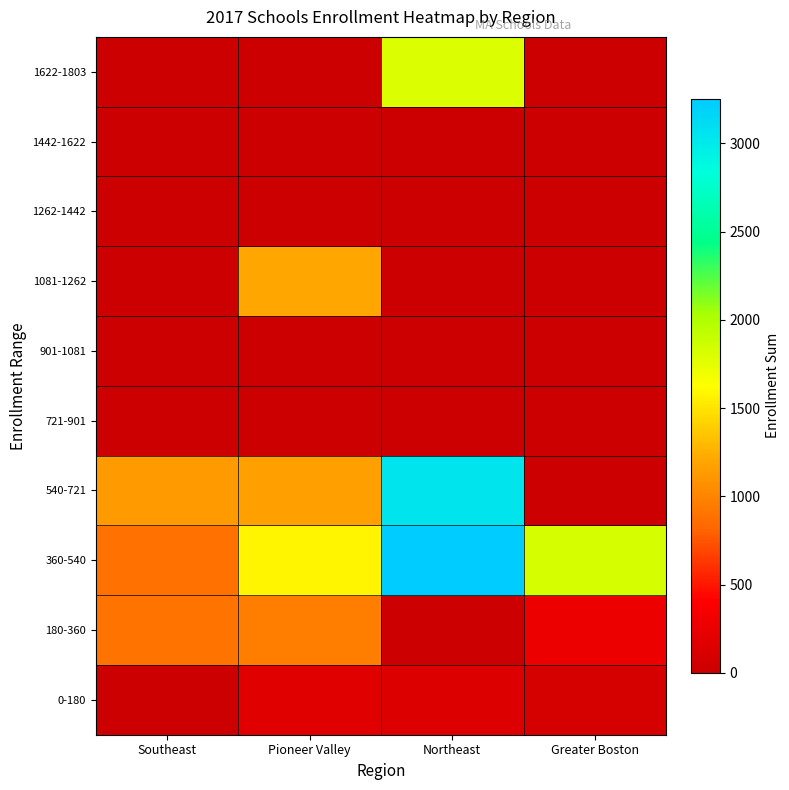

What is the total value across all series at Southeast?

2905